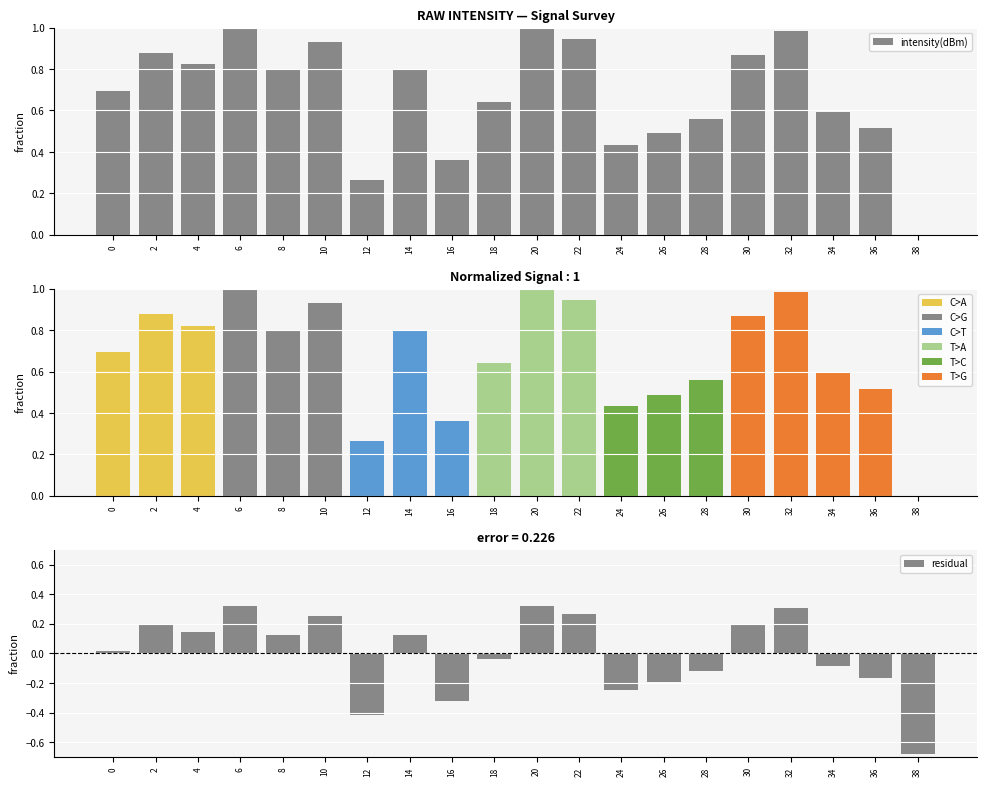

Reading right to left, what are all the values shown in this chart?

38=0.0	36=0.5	34=0.6	32=1.0	30=0.9	28=0.6	26=0.5	24=0.4	22=0.9	20=1.0	18=0.6	16=0.4	14=0.8	12=0.3	10=0.9	8=0.8	6=1.0	4=0.8	2=0.9	0=0.7